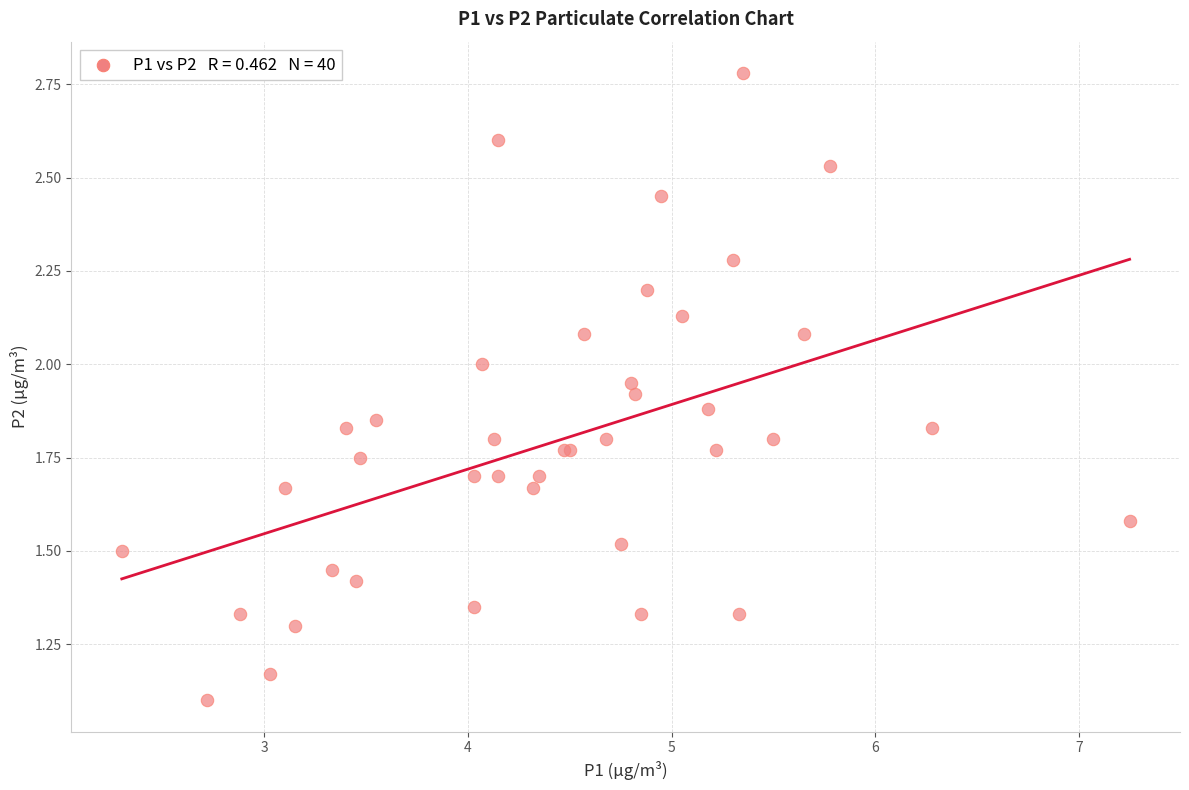

What Y value in the scatter plot is closest to 1?

1.1